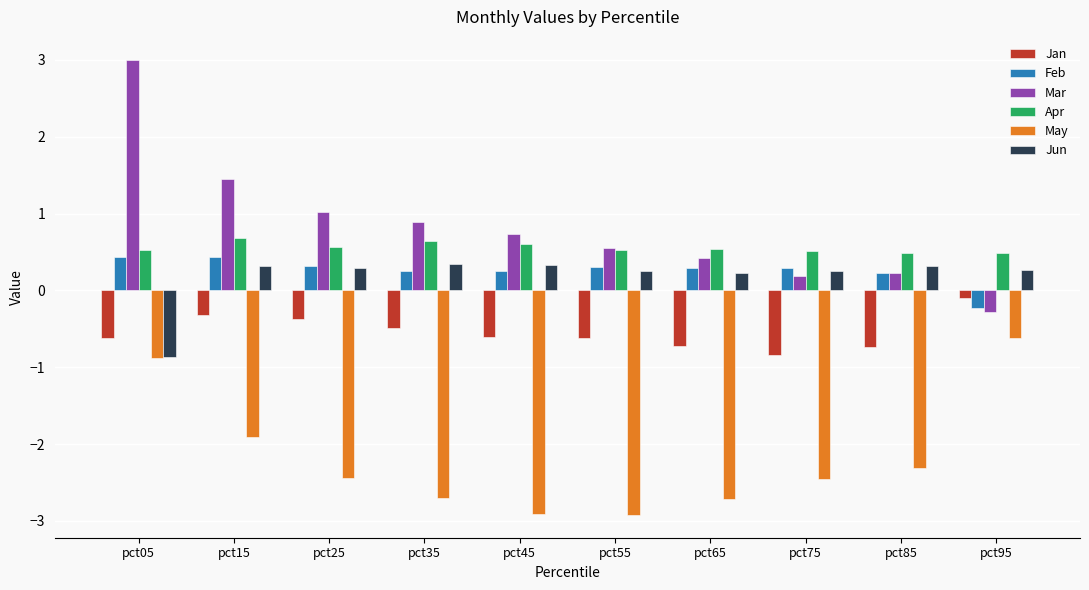

What is the minimum value shown in the chart?

-2.9